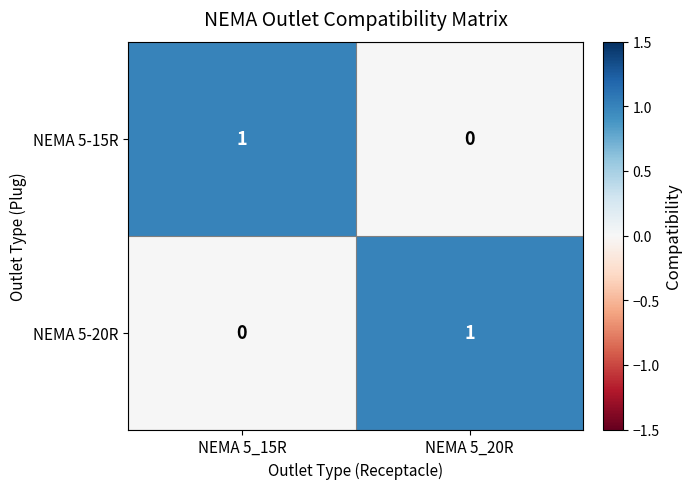

Rank the series at NEMA 5_15R from lowest to highest value.

NEMA 5-20R, NEMA 5-15R